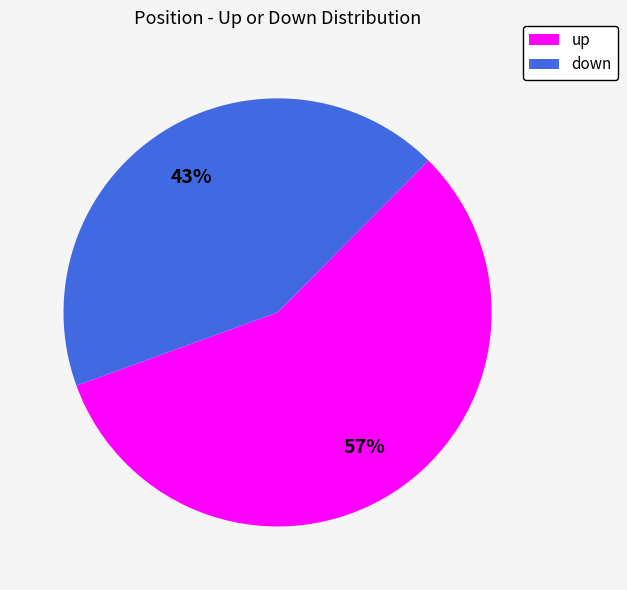

To the nearest percent, what is the difference between the up and down slice percentages?

14%